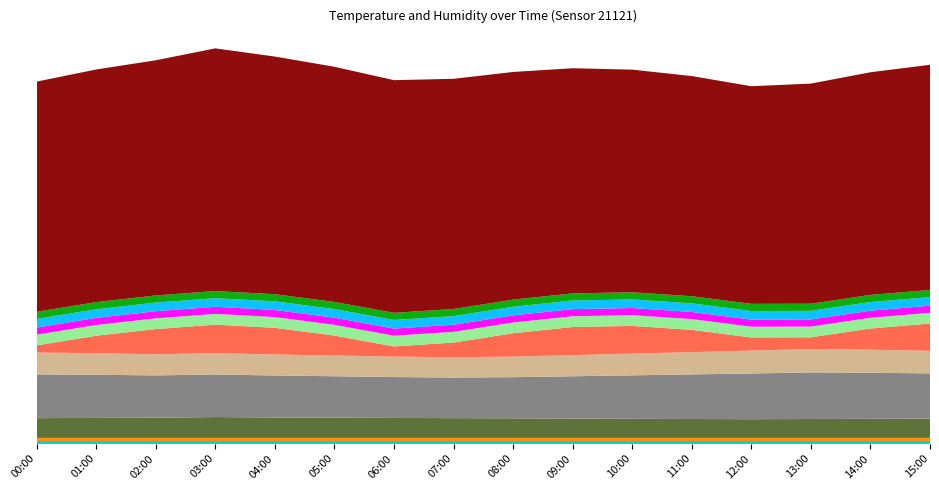

Reading right to left, extract all data points from this chart.

temperature: 15:00=15.8	14:00=16.1	13:00=16.3	12:00=16.0	11:00=15.6	10:00=15.2	09:00=14.8	08:00=14.4	07:00=14.2	06:00=14.3	05:00=14.5	04:00=14.7	03:00=14.9	02:00=14.8	01:00=15.1	00:00=15.3
humidity: 15:00=90.0	14:00=89.0	13:00=88.0	12:00=87.0	11:00=88.0	10:00=89.0	09:00=90.0	08:00=91.0	07:00=92.0	06:00=93.0	05:00=94.0	04:00=95.0	03:00=97.0	02:00=94.0	01:00=93.0	00:00=92.0